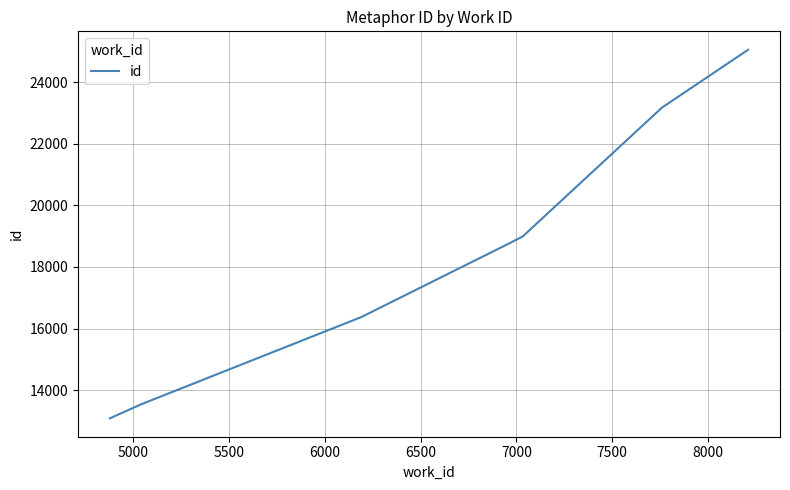

What is the sum of all values?

145313